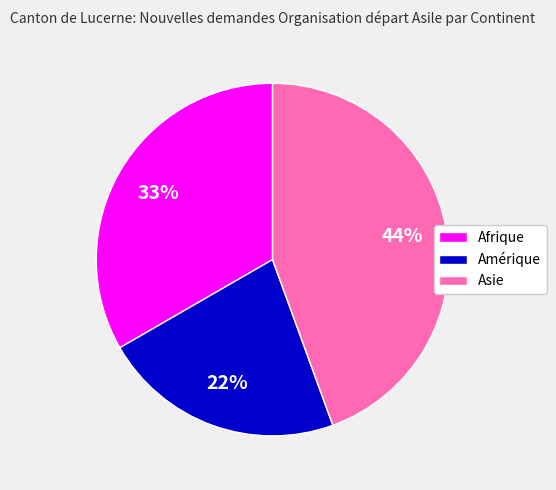

What is the smallest slice in the pie chart?

Amérique